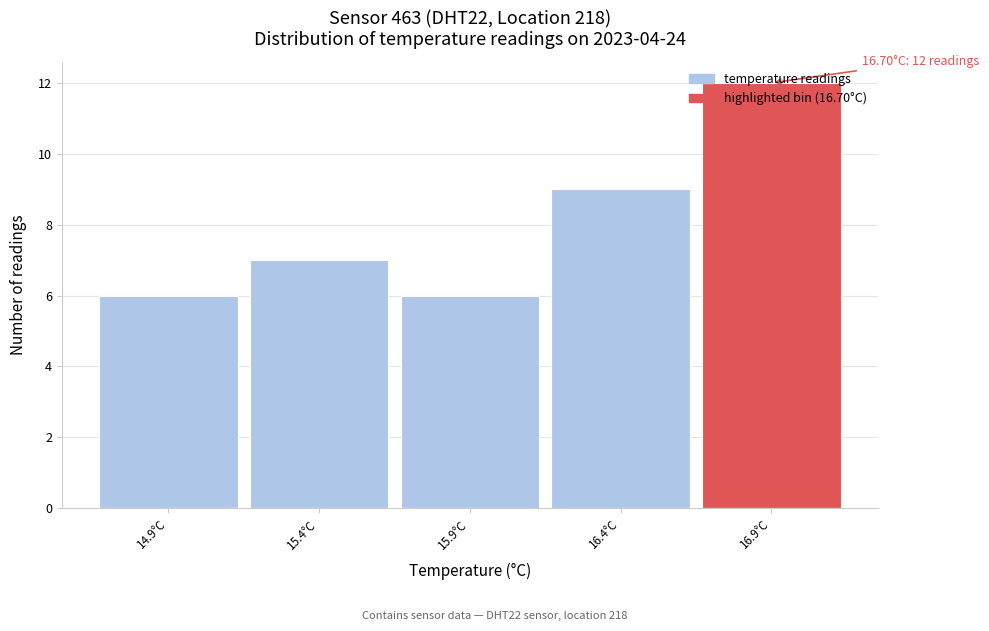

Over which range of the x-axis is the bar tallest?

16.65 to 17.15